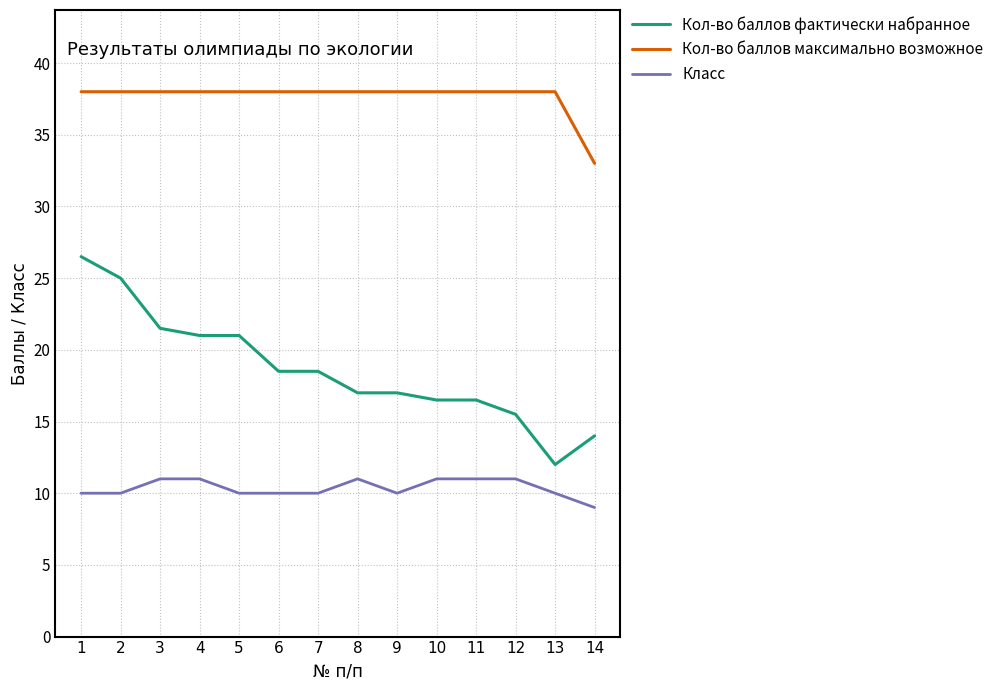

At which category does the chart reach its minimum across all series?

14